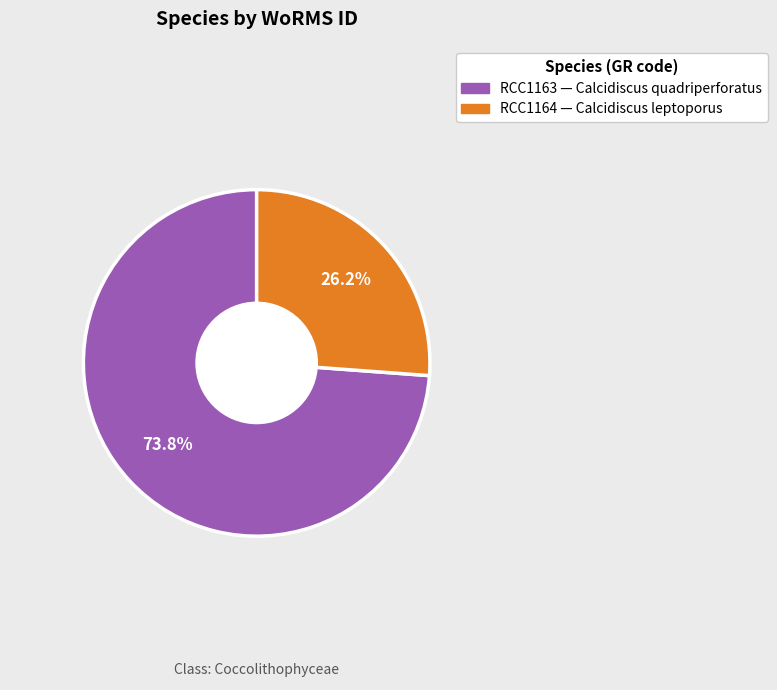

Is there a majority slice in this chart?

Yes